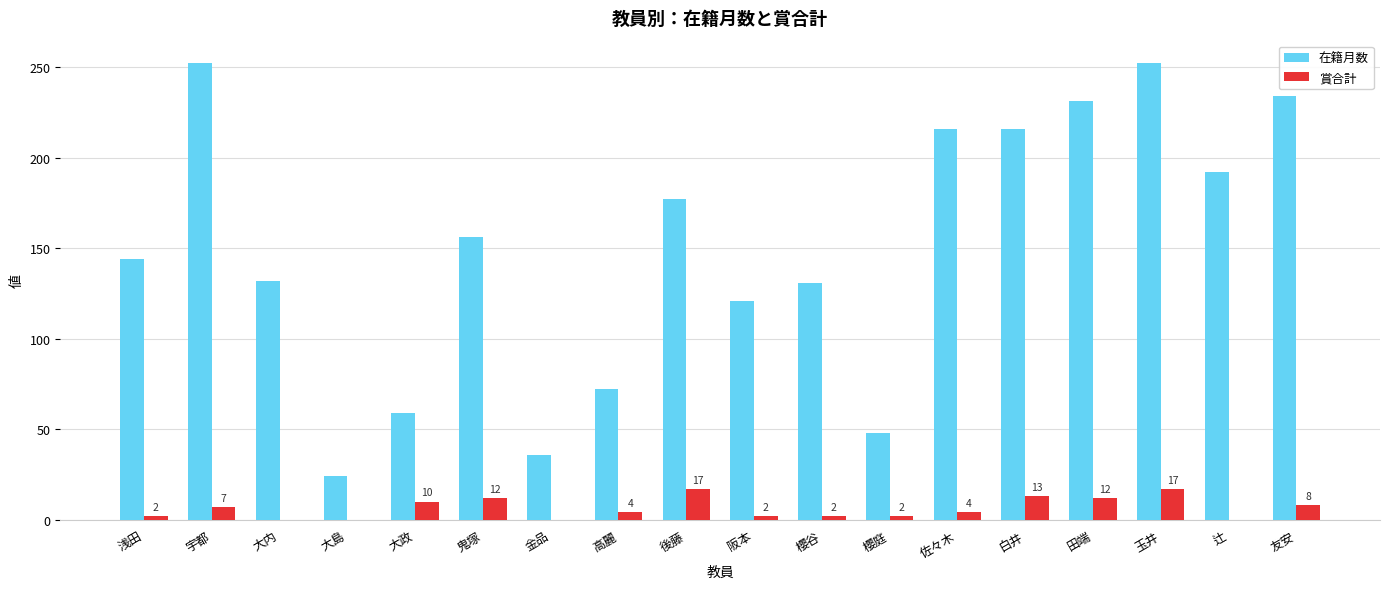

Are the bars grouped side by side (vs. stacked)?

Yes